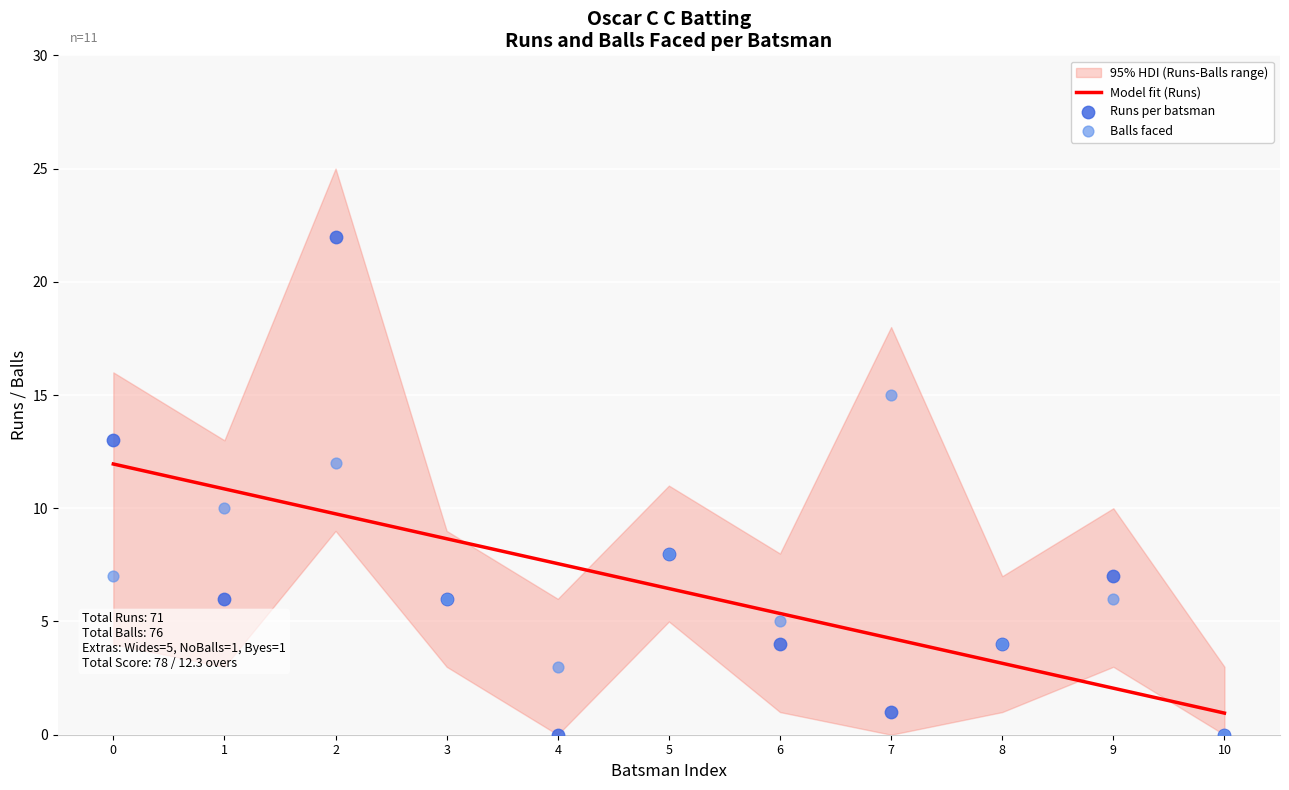

What is the total value across all series at 6?

14.4